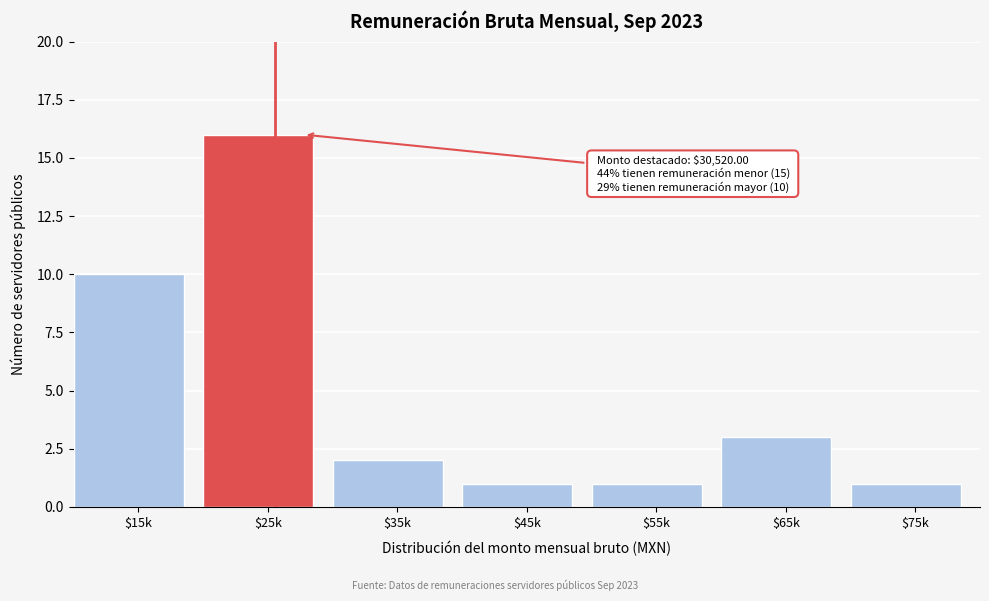

Reading left to right, extract all data points from this chart.

10	16	2	1	1	3	1